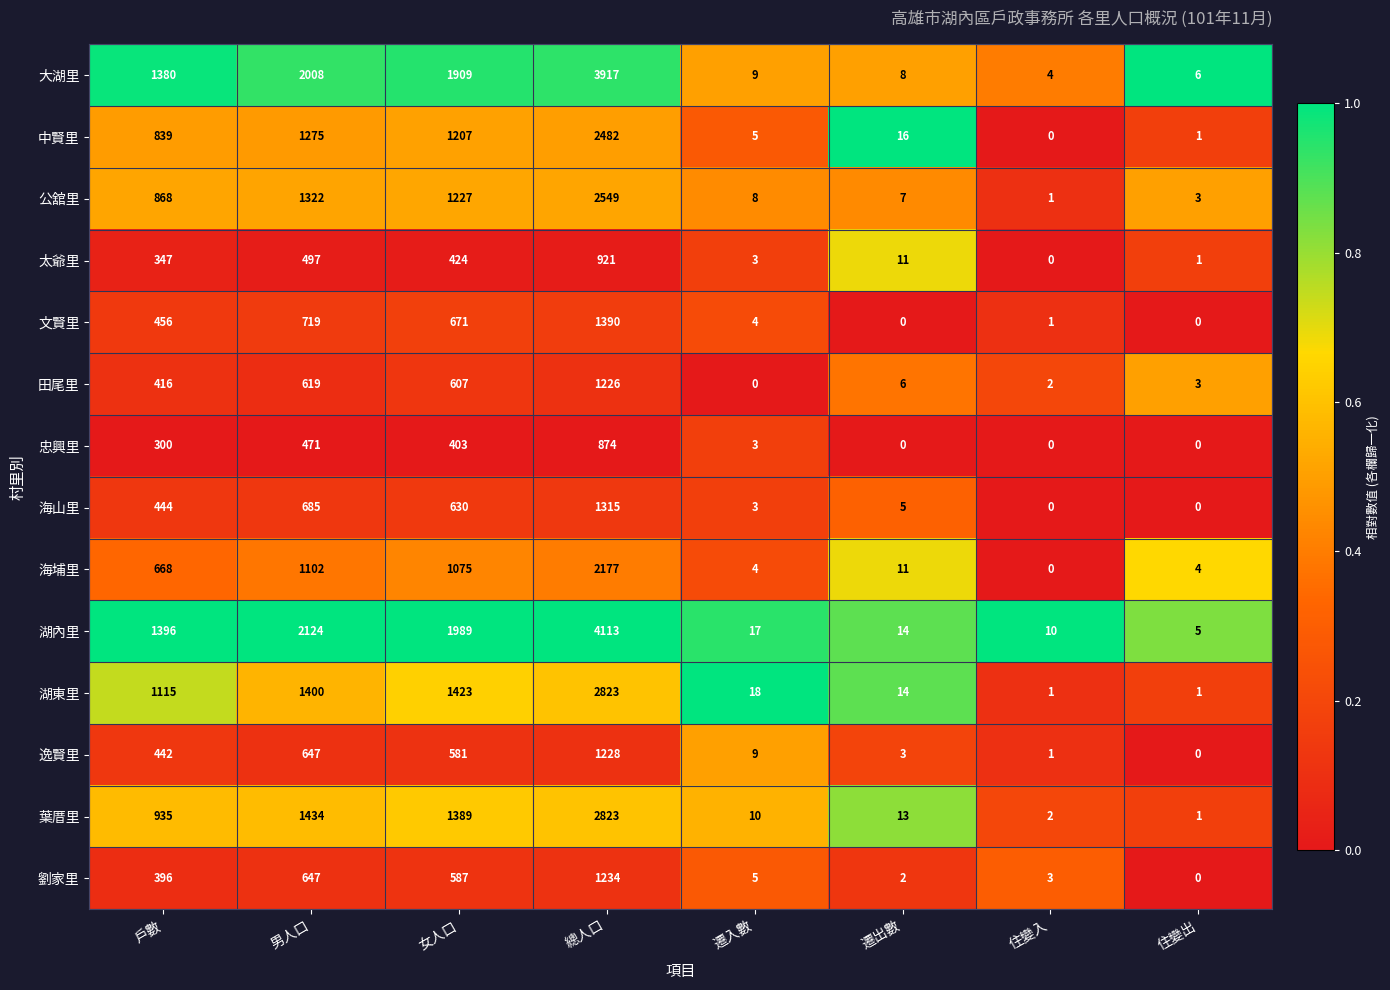

Read the 田尾里 value at 男人口, to the nearest 50.

600